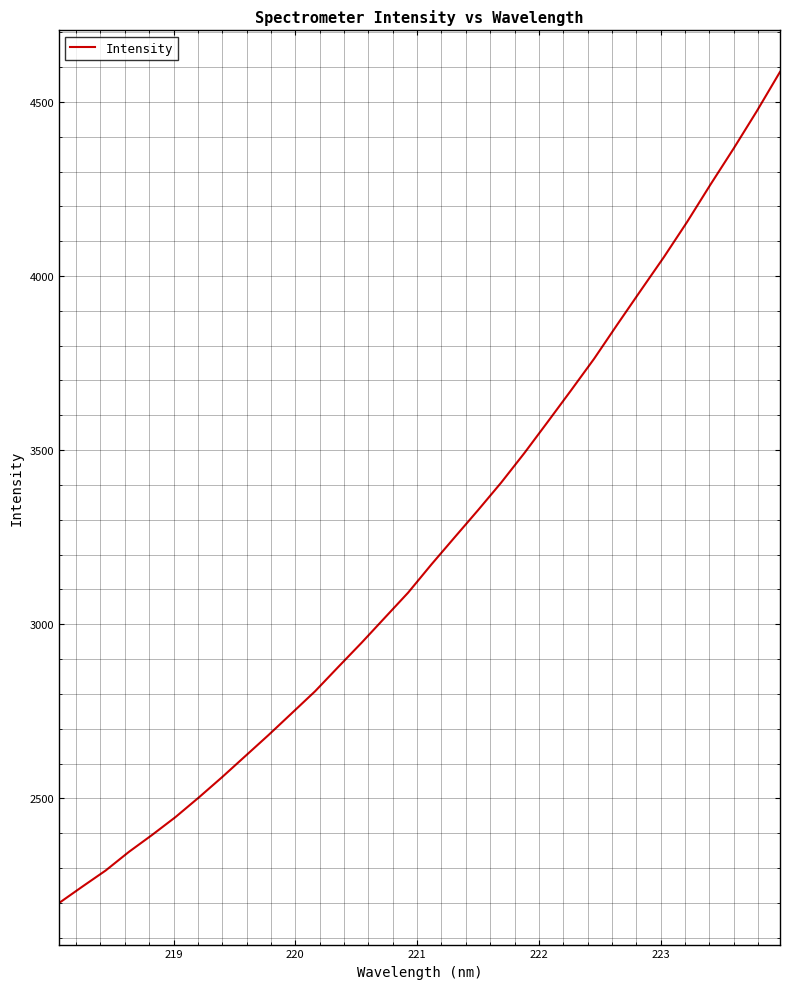

What is the smallest value displayed?

2199.6